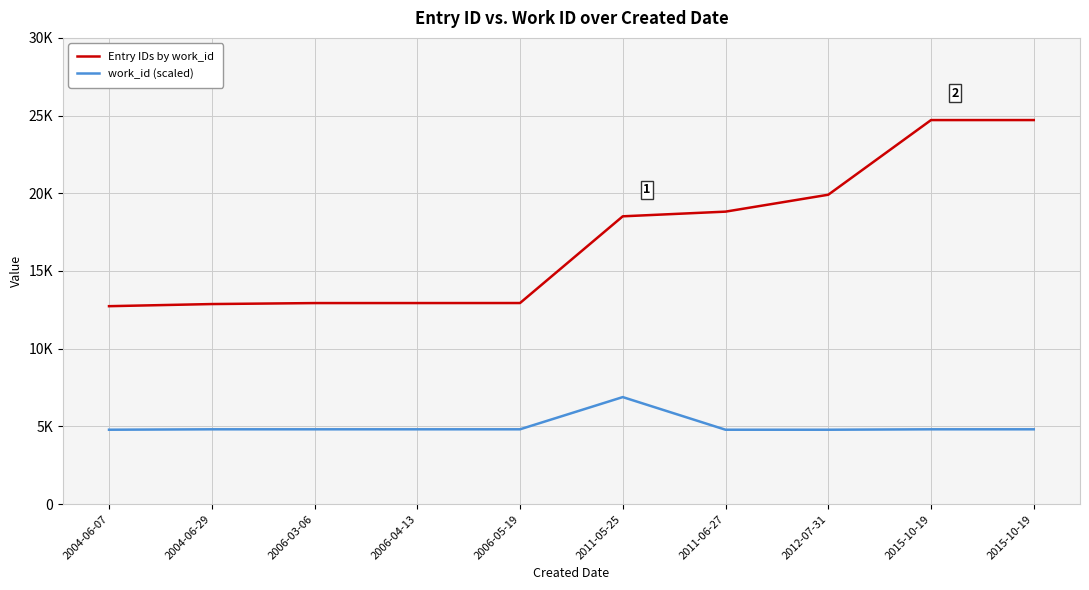

What are all the series names shown in the legend?

Entry IDs by work_id, work_id (scaled)